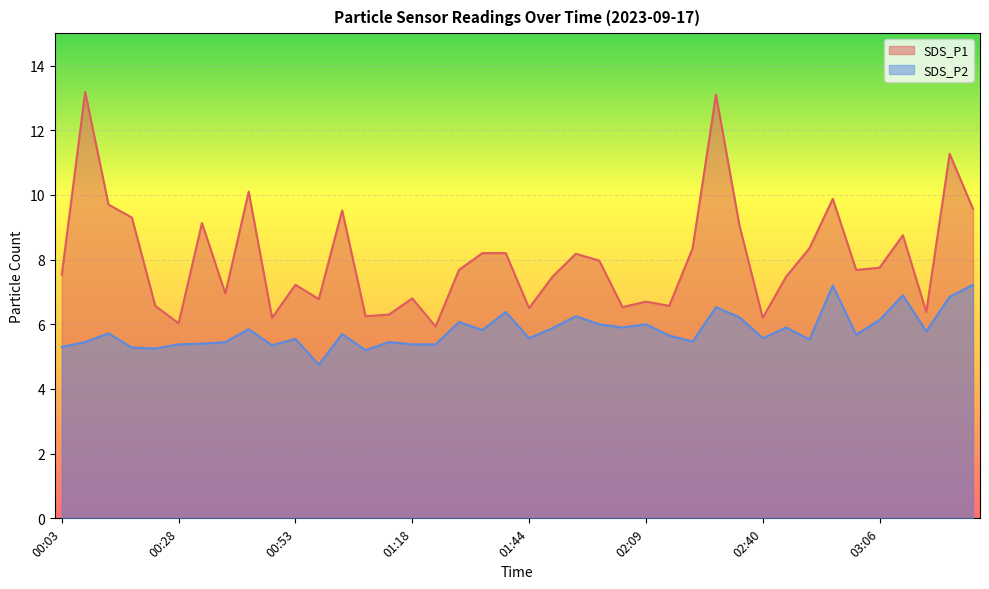

Reading left to right, extract all data points from this chart.

SDS_P1: 7.5	13.2	9.7	9.3	6.6	6.0	9.1	7.0	10.1	6.2	7.2	6.8	9.5	6.2	6.3	6.8	5.9	7.7	8.2	8.2	6.5	7.5	8.2	8.0	6.5	6.7	6.6	8.3	13.1	9.1	6.2	7.5	8.3	9.9	7.7	7.8	8.8	6.4	11.3	9.6
SDS_P2: 5.3	5.5	5.7	5.3	5.2	5.4	5.4	5.5	5.8	5.3	5.5	4.8	5.7	5.2	5.5	5.4	5.4	6.1	5.8	6.4	5.6	5.9	6.2	6.0	5.9	6.0	5.7	5.5	6.5	6.2	5.6	5.9	5.5	7.2	5.7	6.1	6.9	5.8	6.8	7.2